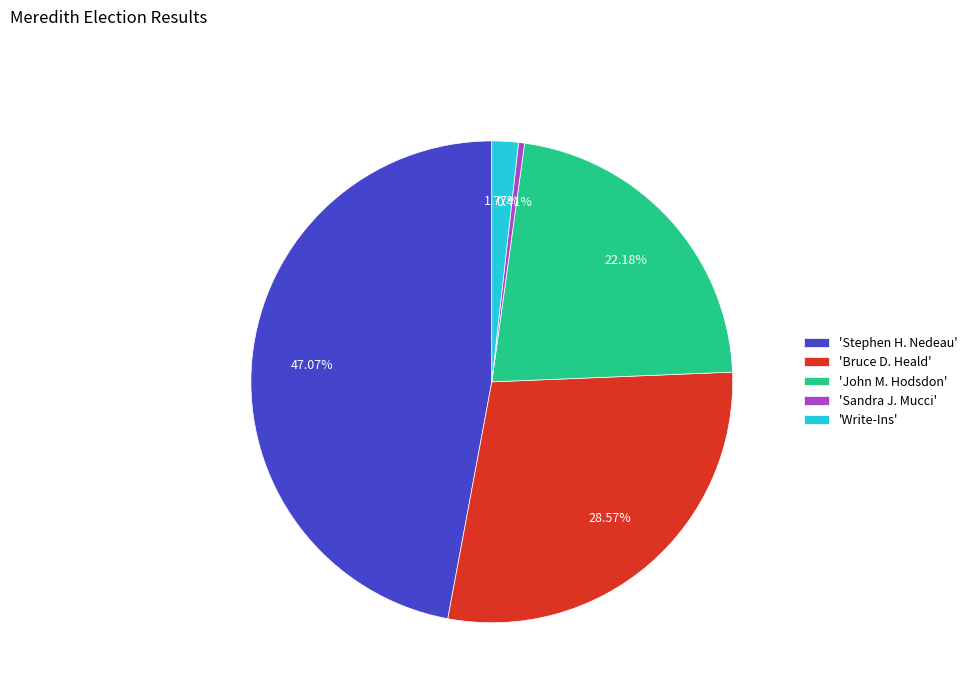

What is the largest slice in the pie chart?

'Stephen H. Nedeau'